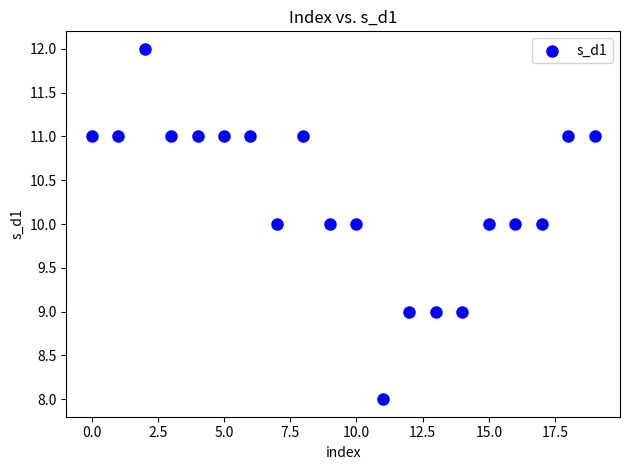

What is the range of Y values (max minus min)?

4